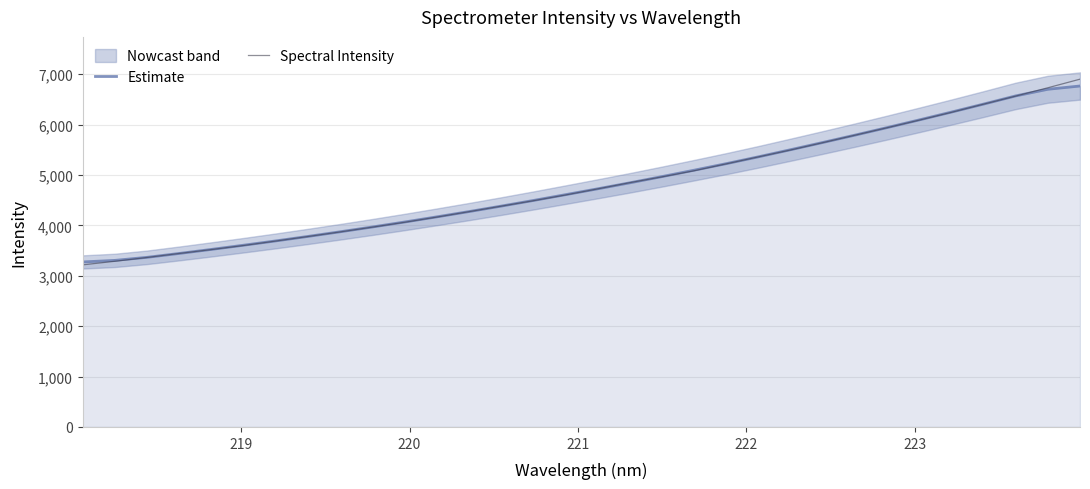

What is the greatest value displayed?

6901.5